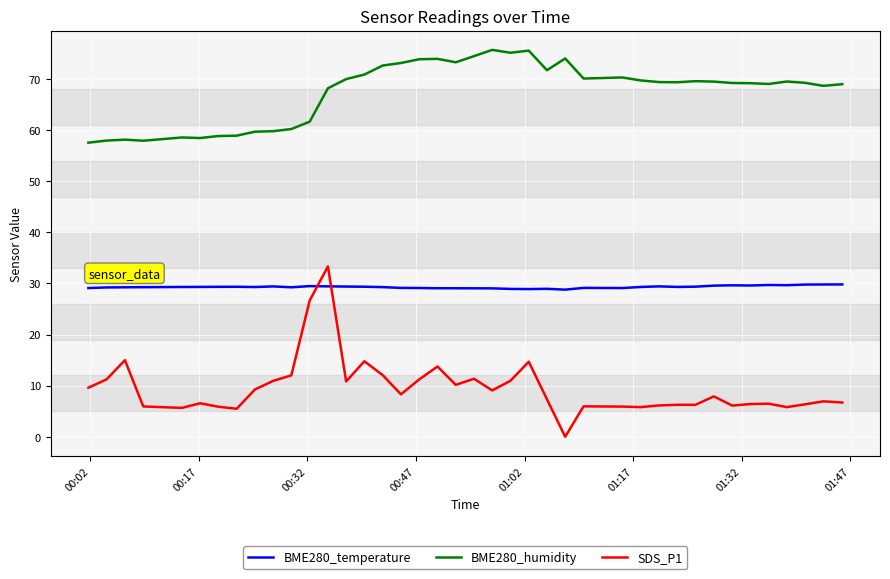

Which series has the largest range (max minus min)?

SDS_P1